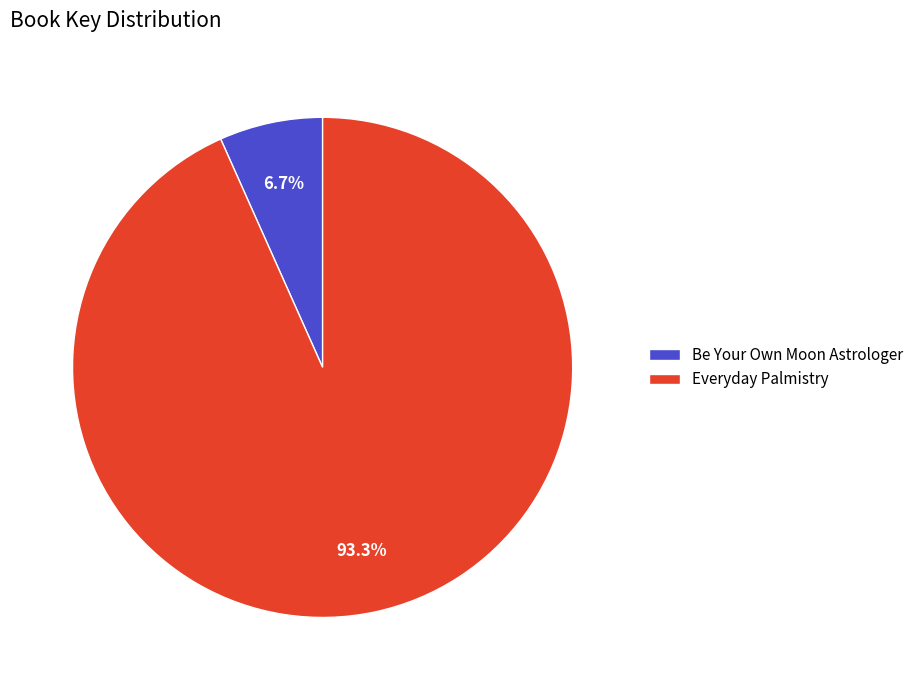

What percentage is NOT represented by Be Your Own Moon Astrologer?

93.3%